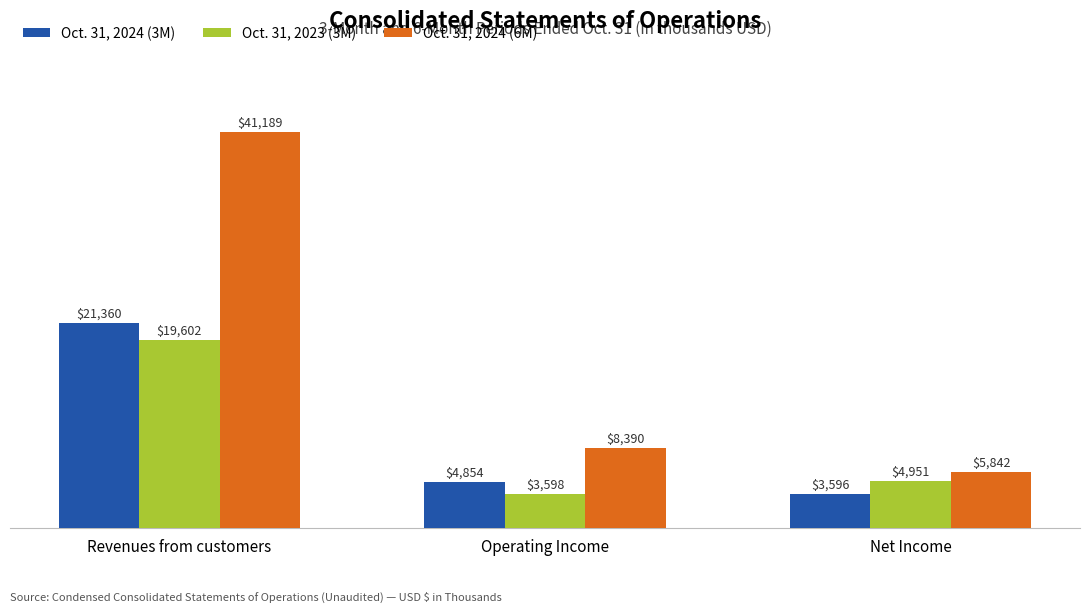

What is the spread (max minus min) of values at Revenues from customers?

21587